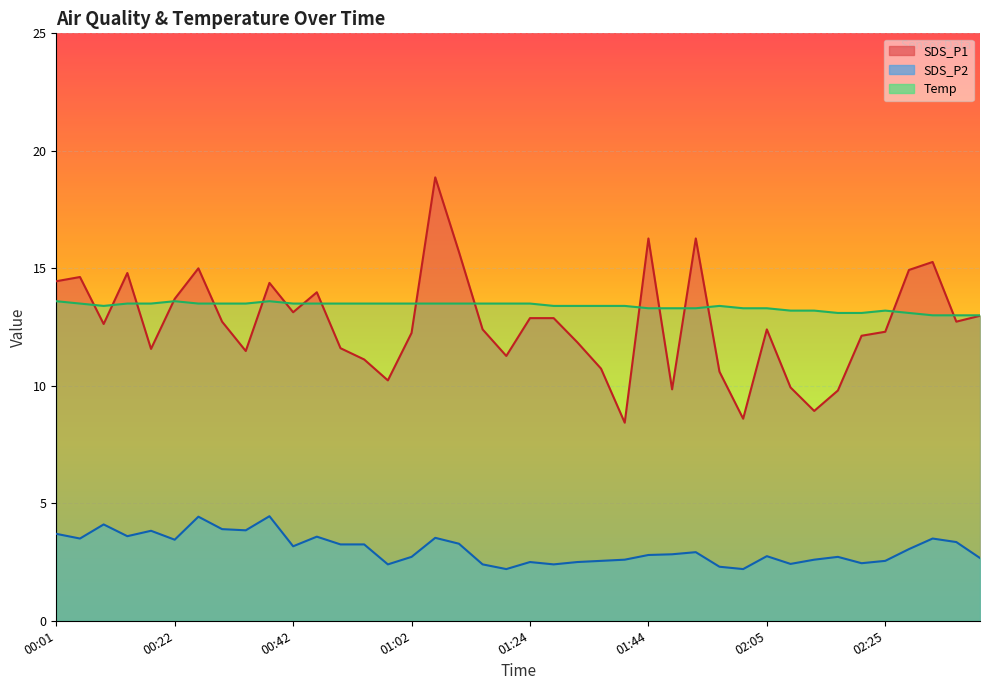

What are all the series names shown in the legend?

SDS_P1, SDS_P2, Temp